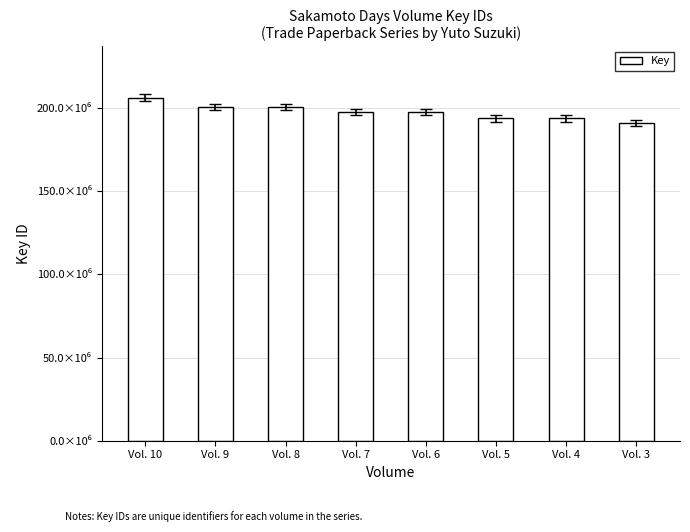

Which label corresponds to the smallest value in the chart?

Vol. 3